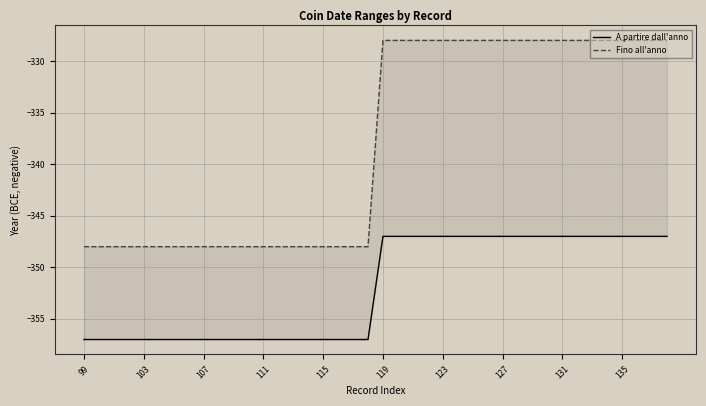

Rank the series at 10 from highest to lowest value.

Fino all'anno, A partire dall'anno